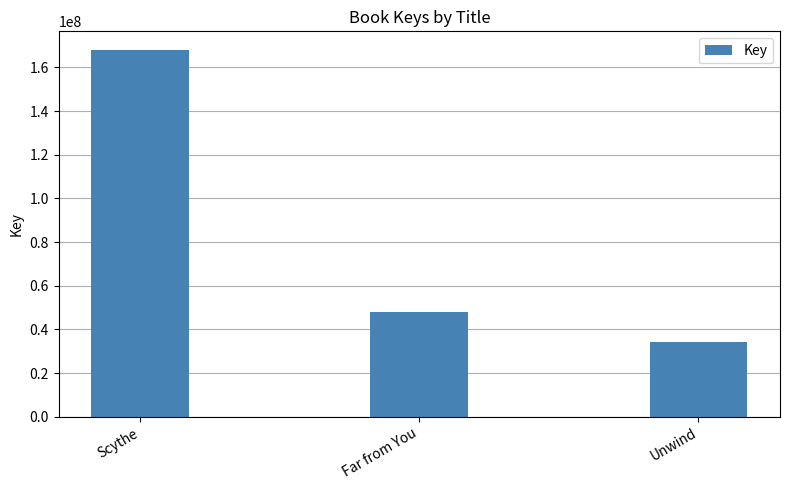

Does the chart contain any negative values?

No